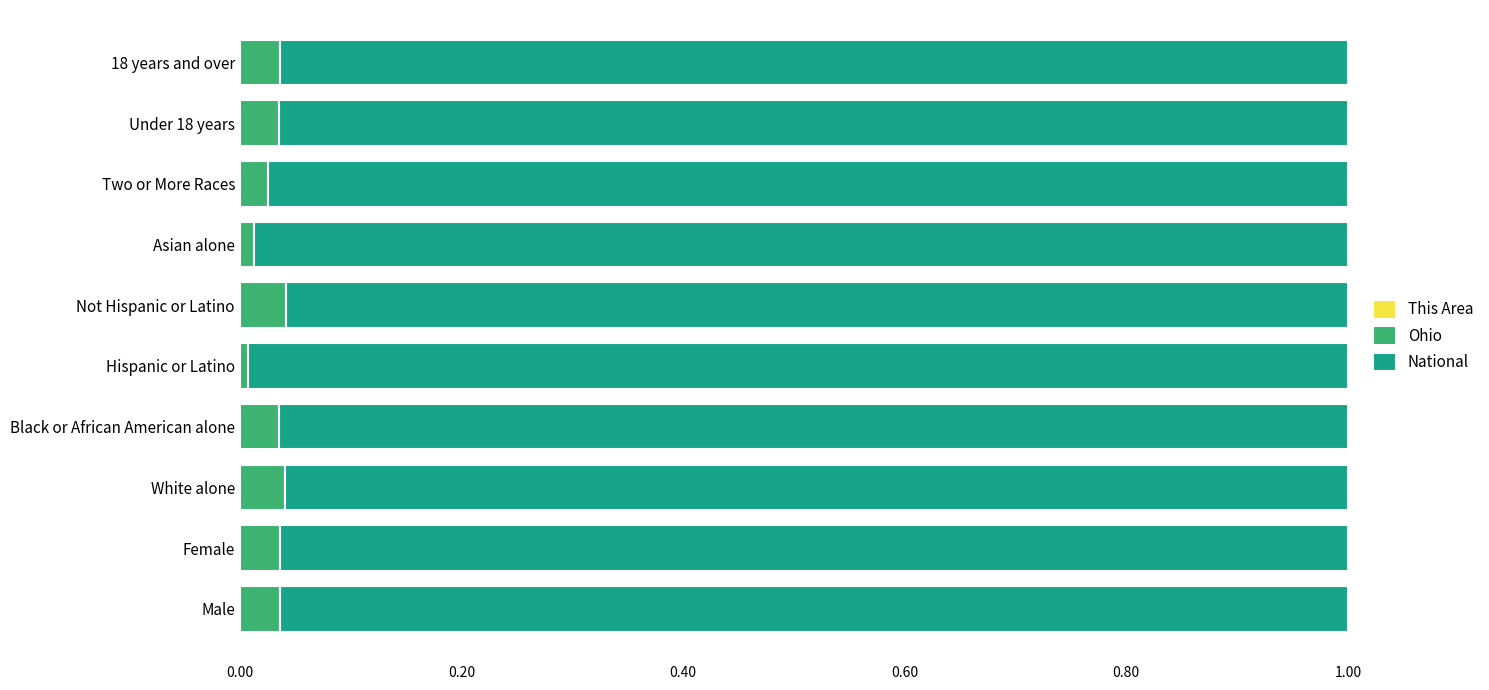

Count the number of categories in the chart.

10